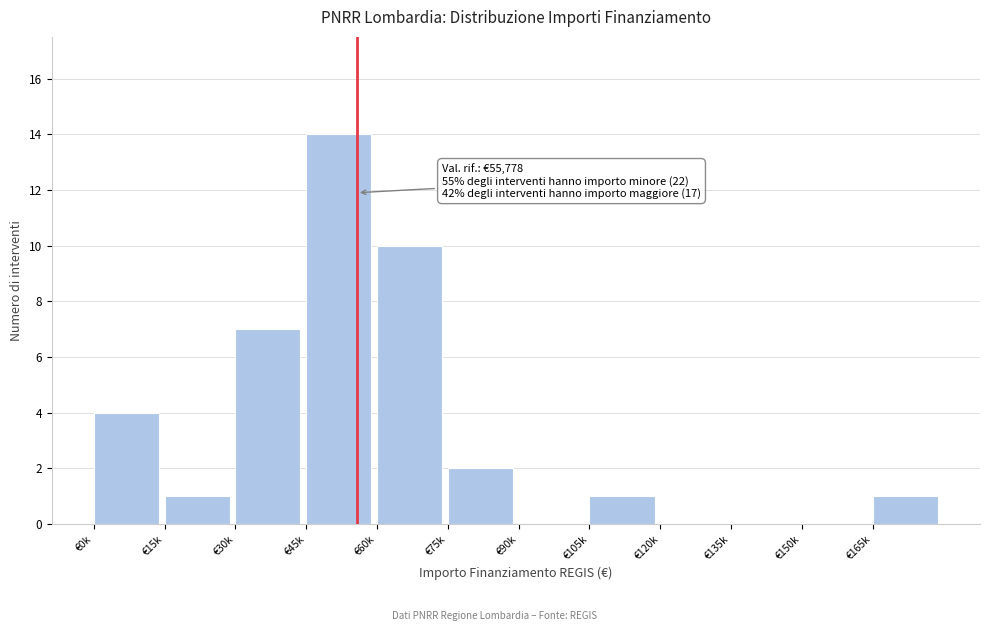

Reading left to right, transcribe all the data shown in this chart.

€0k=4	€15k=1	€30k=7	€45k=14	€60k=10	€75k=2	€90k=0	€105k=1	€120k=0	€135k=0	€150k=0	€165k=1